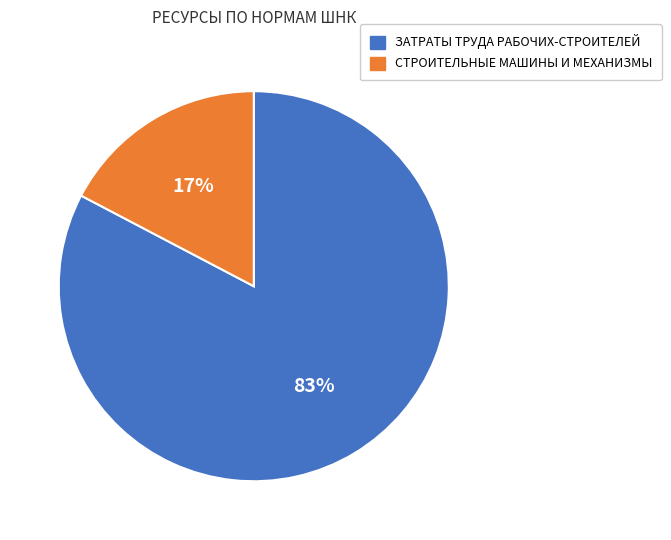

To the nearest percent, what is the average slice percentage?

50%